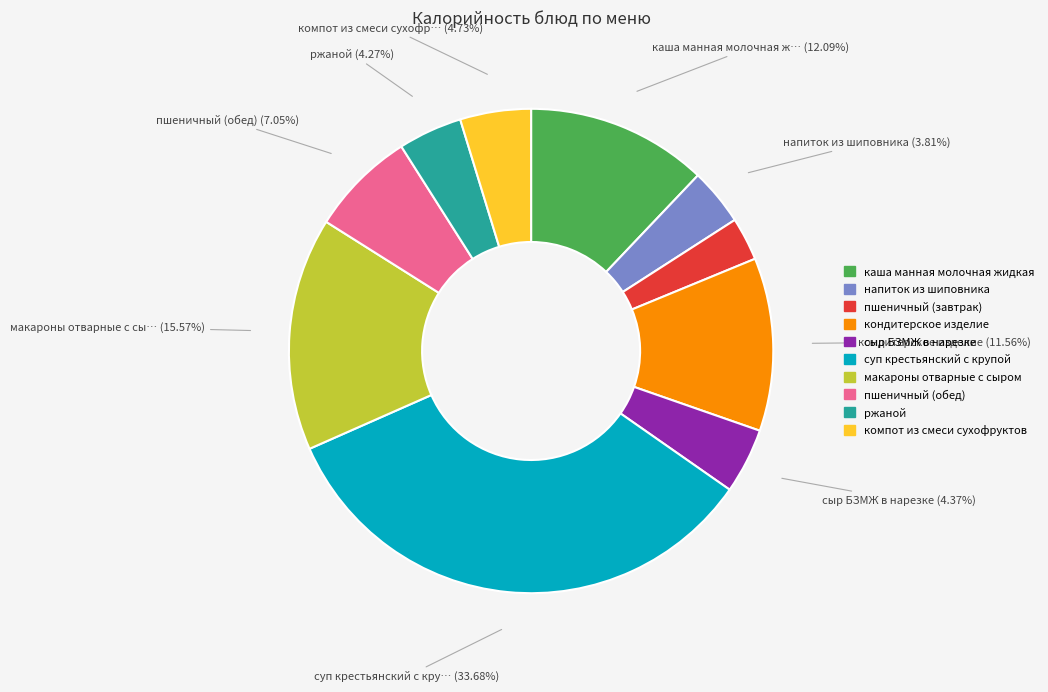

Is the sum of макароны отварные с сыром and пшеничный (завтрак) greater than half?

No